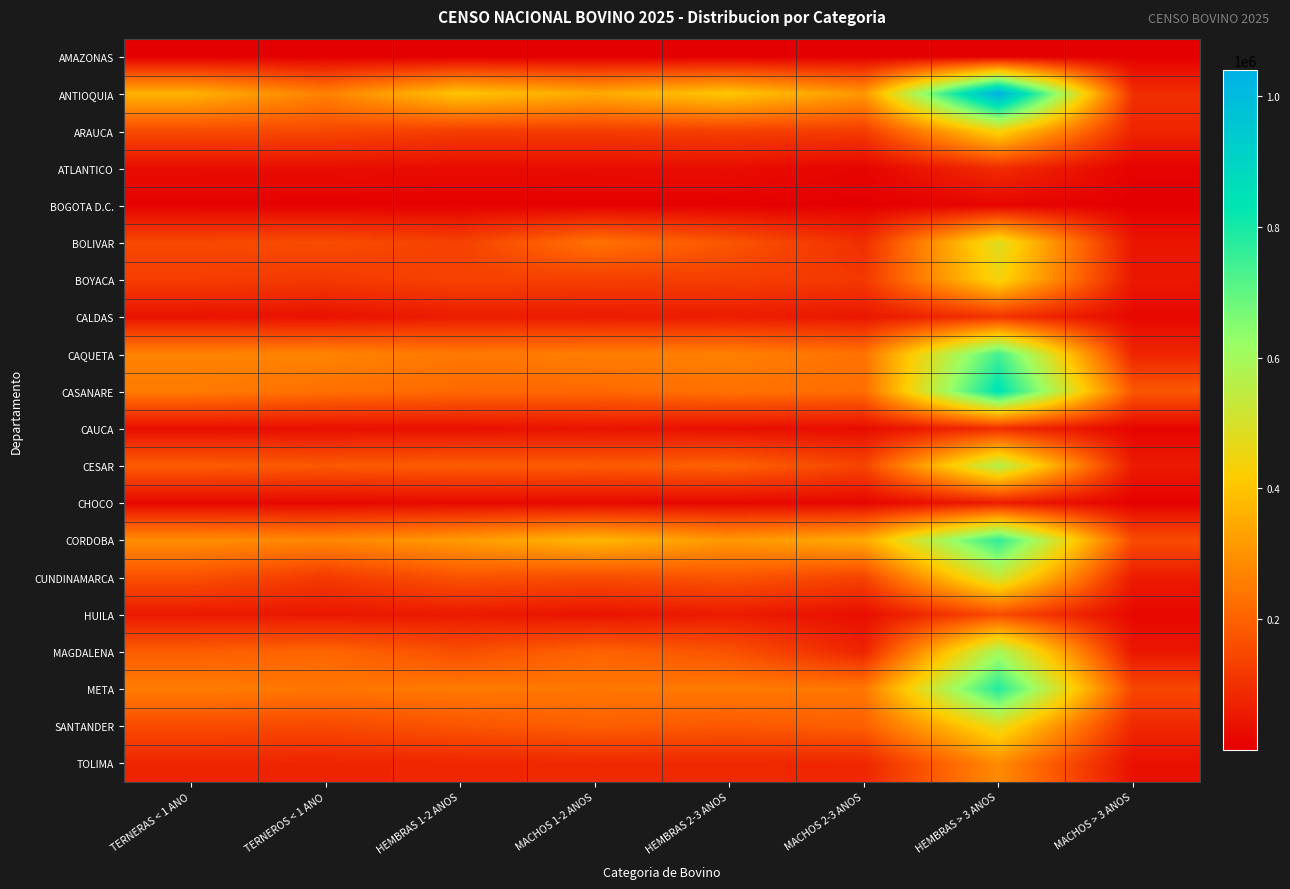

At how many categories does at least one series exceed 970438?

1